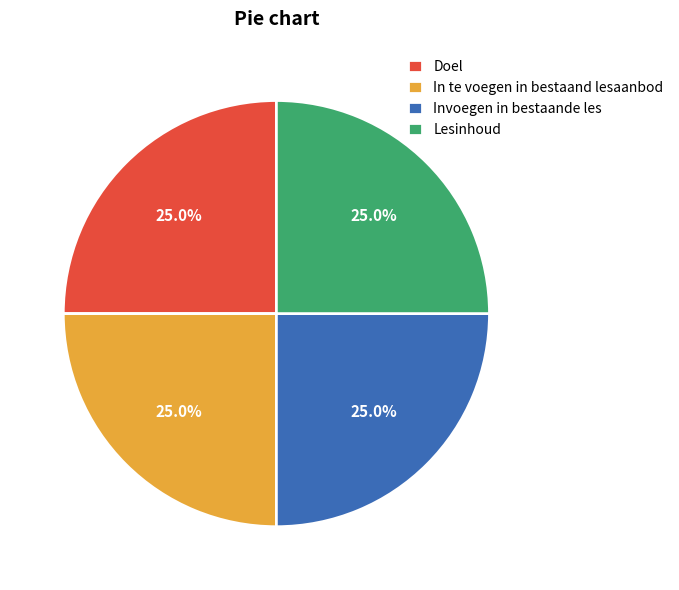

Does Doel account for over 50% of the chart?

No